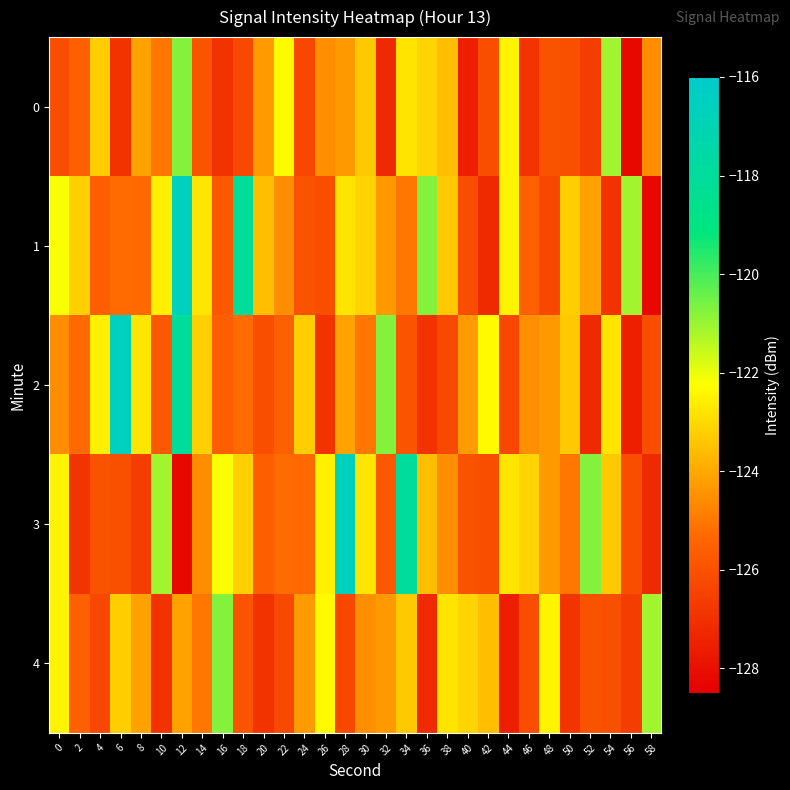

Reading left to right, extract all data points from this chart.

0: 0=-126.1	2=-125.5	4=-123.3	6=-126.9	8=-124.1	10=-125.0	12=-120.8	14=-125.9	16=-126.9	18=-126.2	20=-124.3	22=-122.3	24=-126.3	26=-124.5	28=-124.3	30=-123.3	32=-127.2	34=-122.8	36=-123.1	38=-123.5	40=-127.5	42=-126.1	44=-122.4	46=-126.8	48=-125.9	50=-126.0	52=-126.6	54=-121.1	56=-128.2	58=-124.5
1: 0=-122.2	2=-123.2	4=-125.6	6=-125.3	8=-125.3	10=-122.6	12=-116.5	14=-122.8	16=-125.8	18=-118.1	20=-123.5	22=-124.5	24=-125.9	26=-126.1	28=-122.8	30=-123.1	32=-124.3	34=-125.0	36=-120.8	38=-123.3	40=-126.1	42=-127.2	44=-122.4	46=-125.5	48=-126.3	50=-123.3	52=-124.1	54=-126.9	56=-121.1	58=-128.2
2: 0=-124.5	2=-125.3	4=-122.6	6=-116.5	8=-122.8	10=-125.8	12=-118.1	14=-123.2	16=-125.6	18=-125.3	20=-126.1	22=-125.5	24=-123.3	26=-126.9	28=-124.1	30=-125.0	32=-120.8	34=-125.9	36=-126.9	38=-126.2	40=-124.3	42=-122.3	44=-126.3	46=-124.5	48=-124.3	50=-123.3	52=-127.2	54=-122.8	56=-127.5	58=-126.1
3: 0=-122.4	2=-126.8	4=-125.9	6=-126.0	8=-126.6	10=-121.1	12=-128.2	14=-124.5	16=-122.2	18=-123.2	20=-125.6	22=-125.3	24=-125.3	26=-122.6	28=-116.5	30=-122.8	32=-125.8	34=-118.1	36=-123.5	38=-124.5	40=-125.9	42=-126.1	44=-122.8	46=-123.1	48=-124.3	50=-125.0	52=-120.8	54=-123.3	56=-126.1	58=-127.2
4: 0=-122.4	2=-125.5	4=-126.3	6=-123.3	8=-124.1	10=-126.9	12=-124.1	14=-125.0	16=-120.8	18=-125.9	20=-126.9	22=-126.2	24=-124.3	26=-122.3	28=-126.3	30=-124.5	32=-124.3	34=-123.3	36=-127.2	38=-122.8	40=-123.1	42=-123.5	44=-127.5	46=-126.1	48=-122.4	50=-126.8	52=-125.9	54=-126.0	56=-126.6	58=-121.1